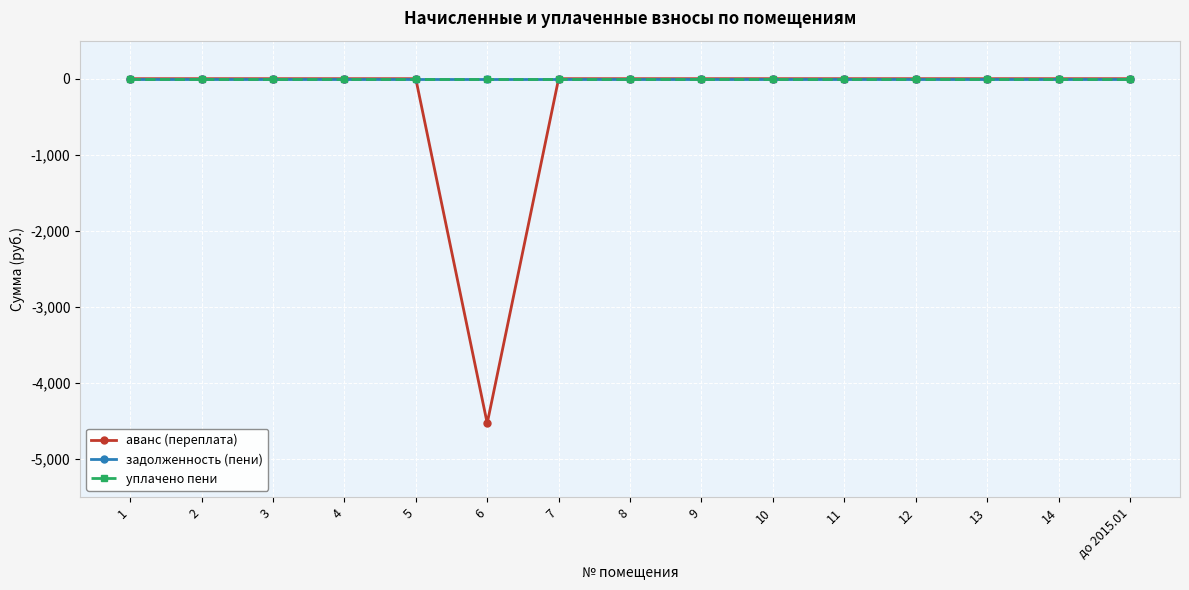

True or false: задолженность (пени) and уплачено пени cross at least once.

False